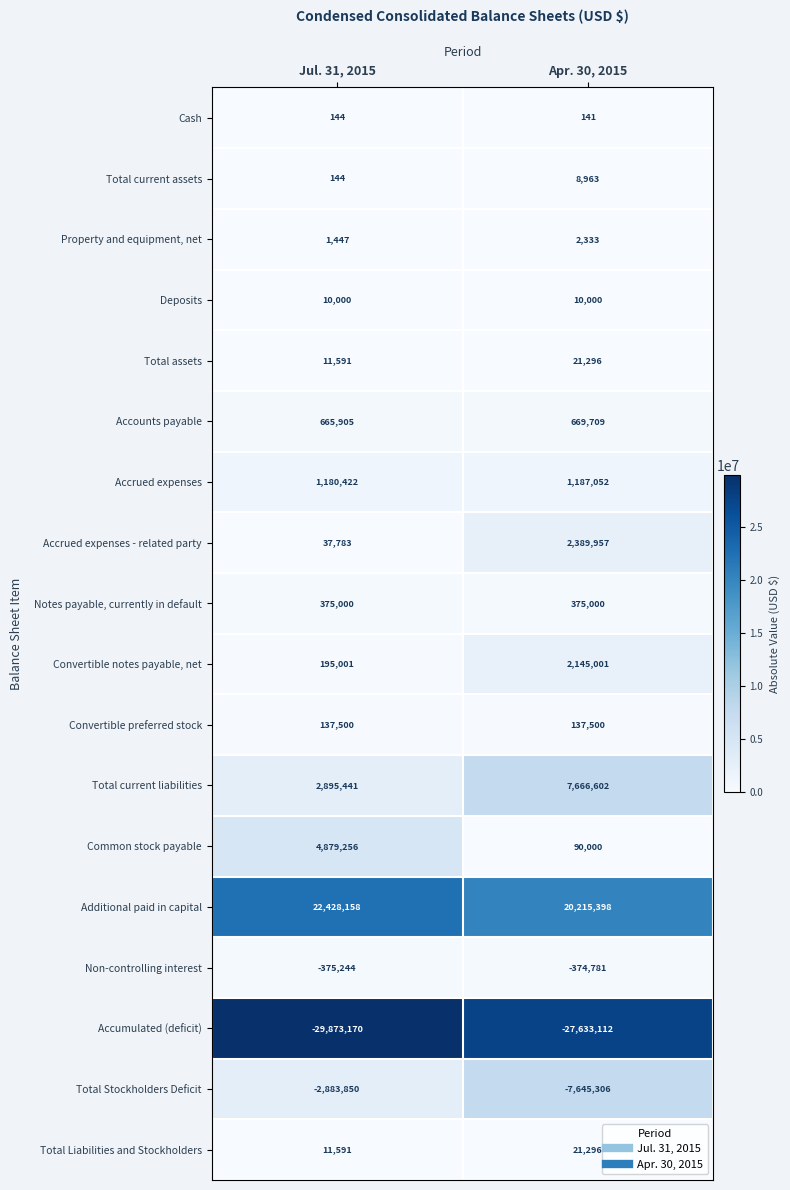

What is the lowest value of the Total current liabilities series?

2895441